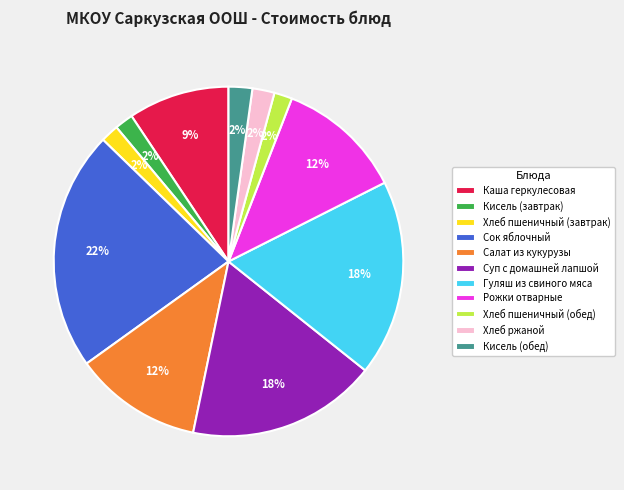

Between Гуляш из свиного мяса and Хлеб пшеничный (завтрак), which is larger?

Гуляш из свиного мяса